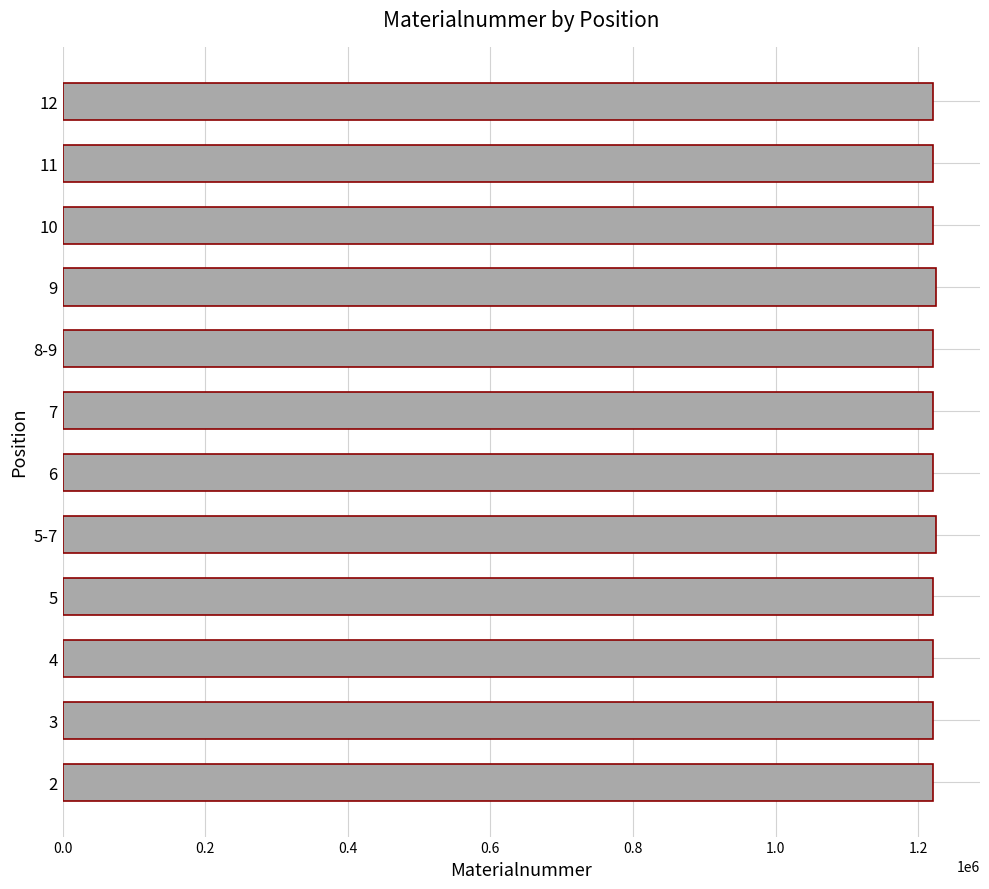

Is it true that the value at 3 is 1220440?

True